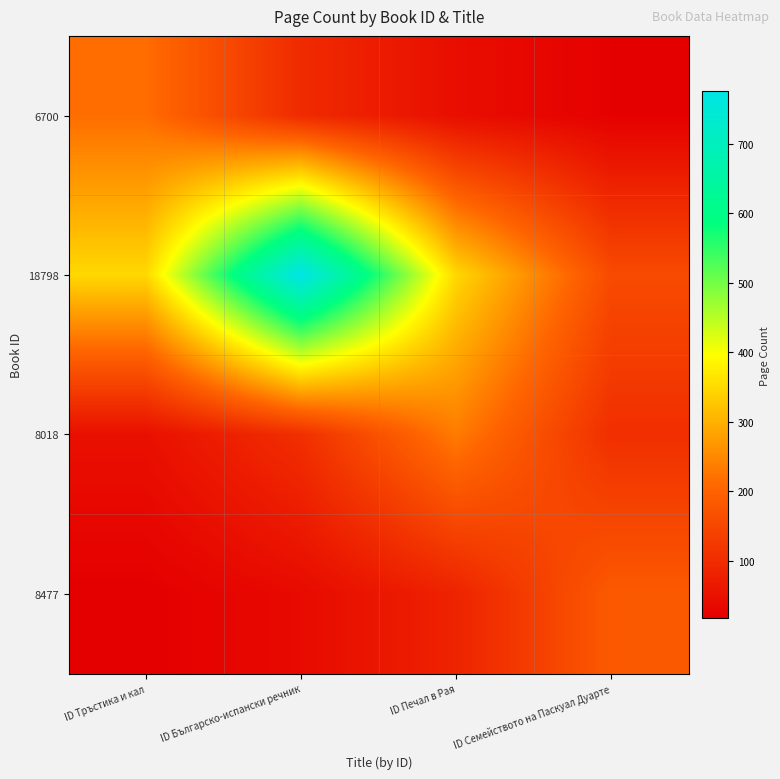

Which series has the largest total across all categories?

18798